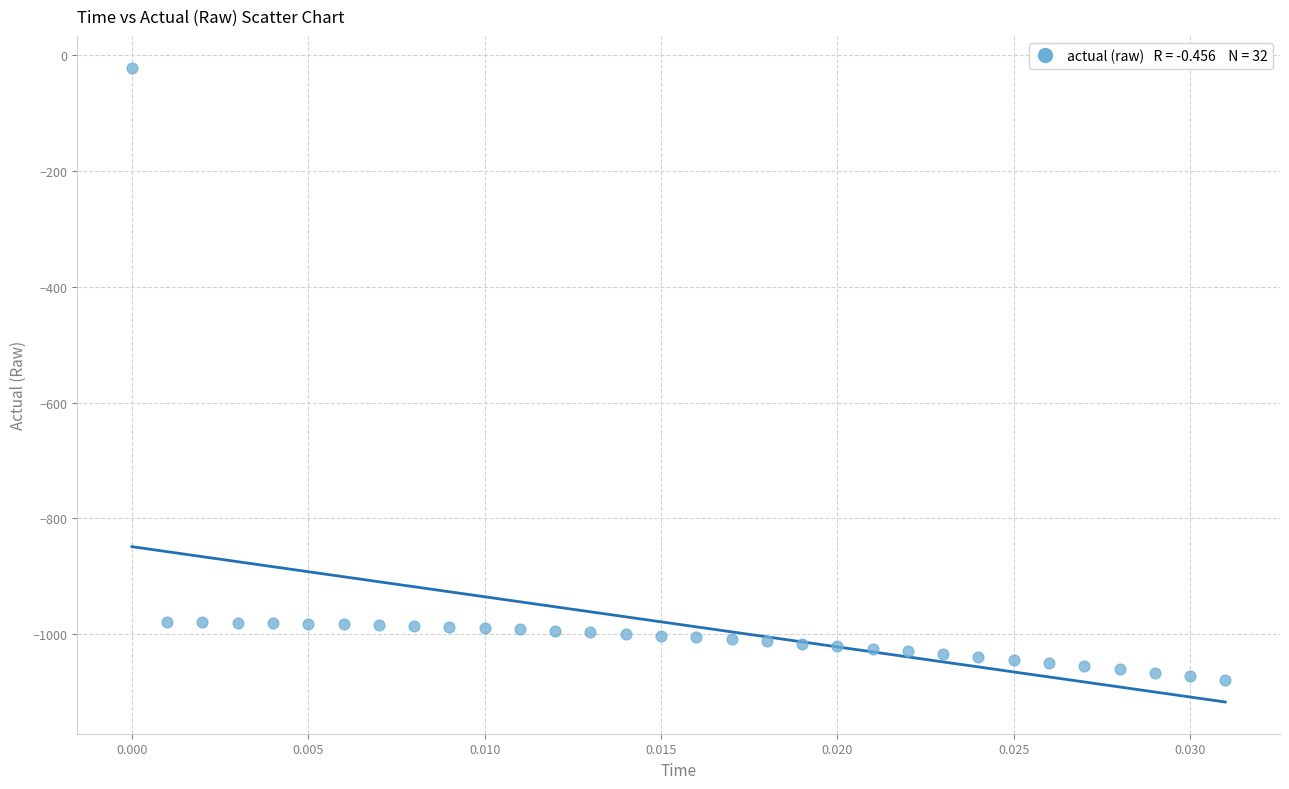

What is the range of Y values (max minus min)?

1056.8